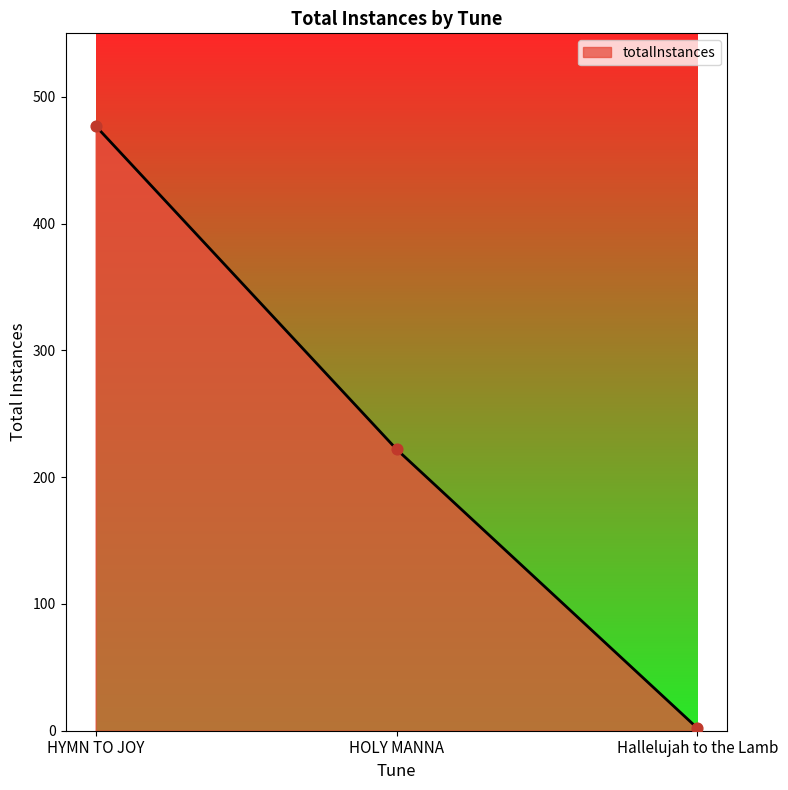

What is the change in value from HYMN TO JOY to Hallelujah to the Lamb?

-475